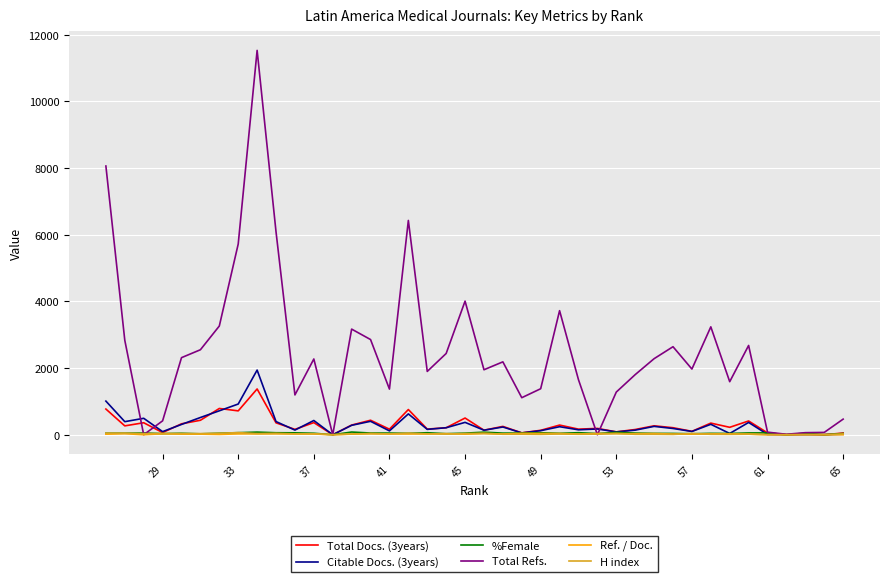

How many data points in Citable Docs. (3years) are less than 210?

20